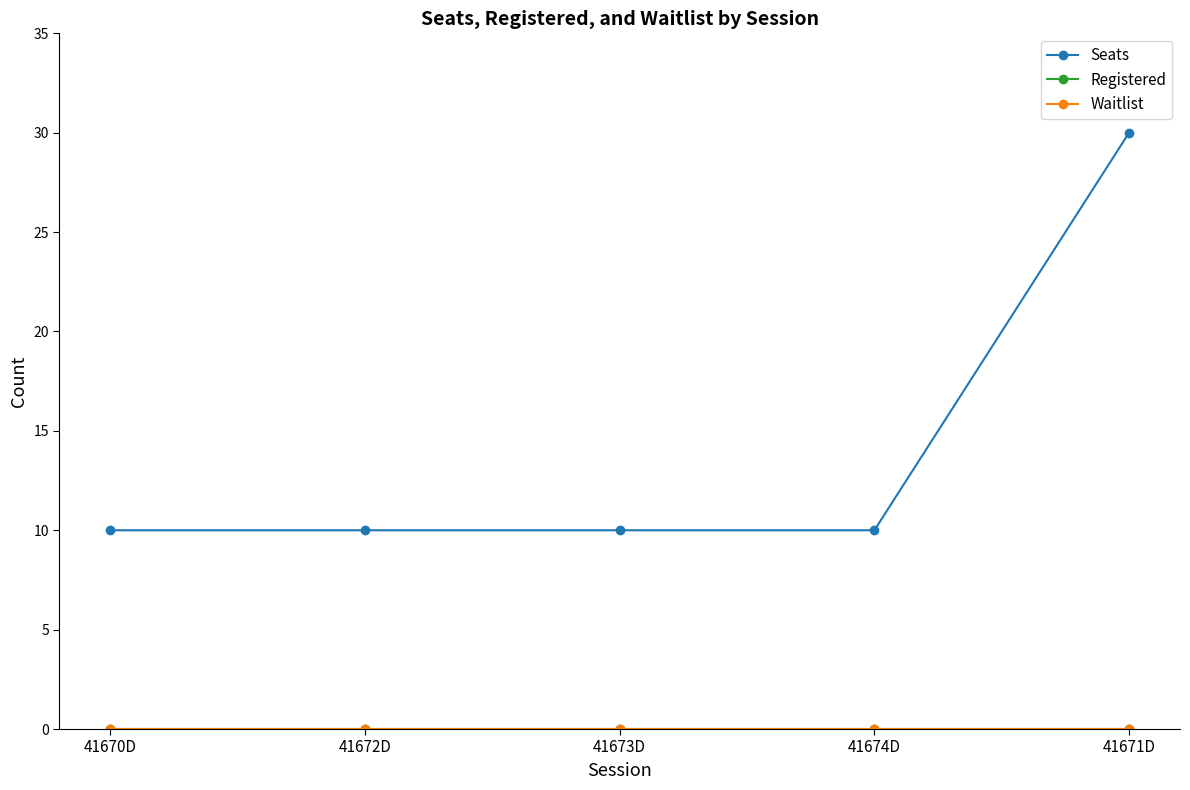

Does the chart have visible grid lines?

No